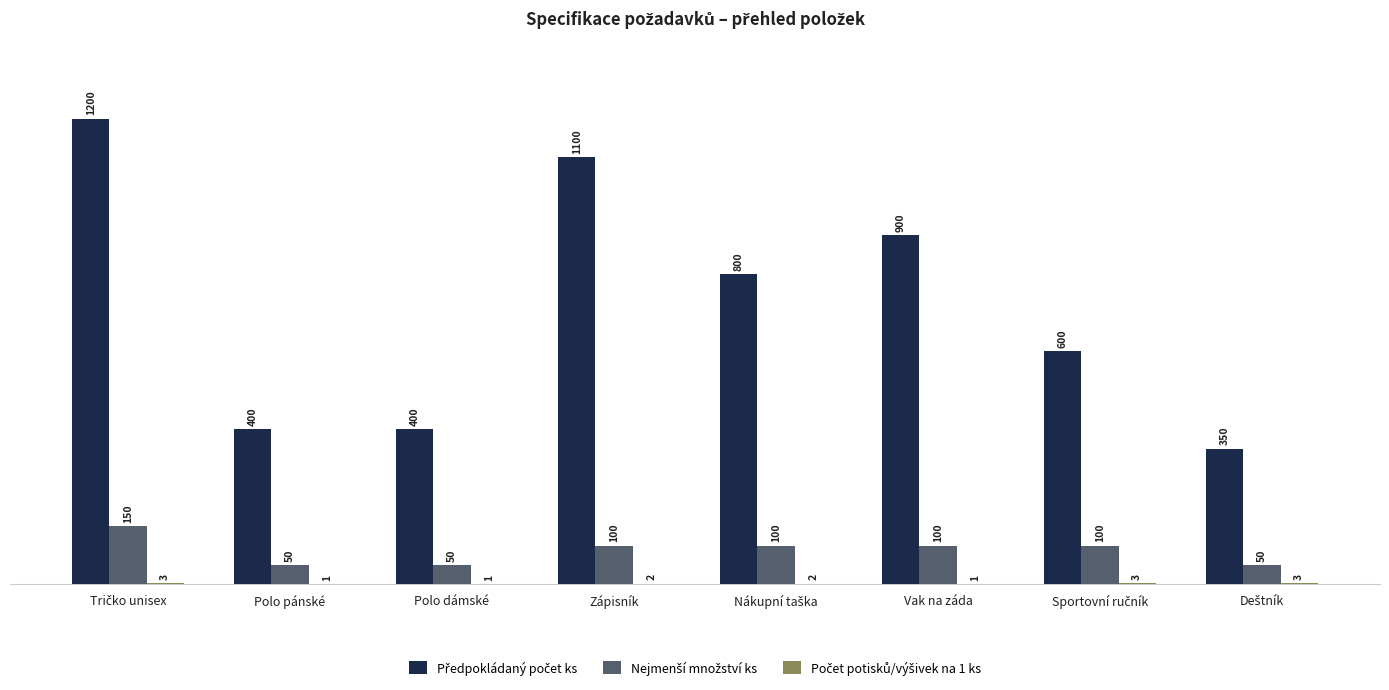

How many distinct data groups are displayed?

3